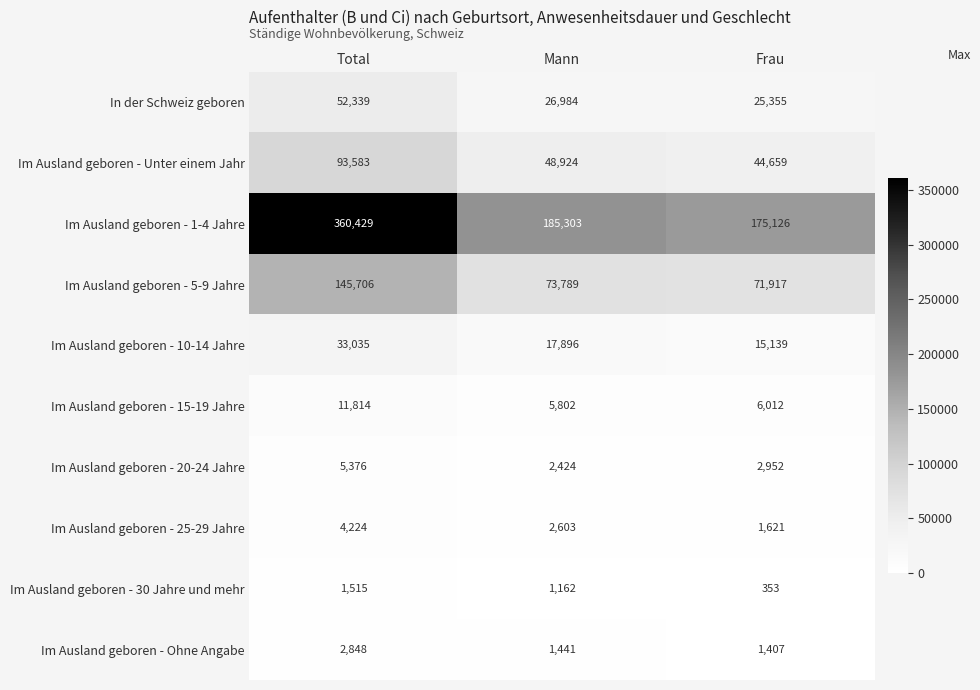

What is the difference between the Im Ausland geboren - 20-24 Jahre values at Mann and Frau?

528